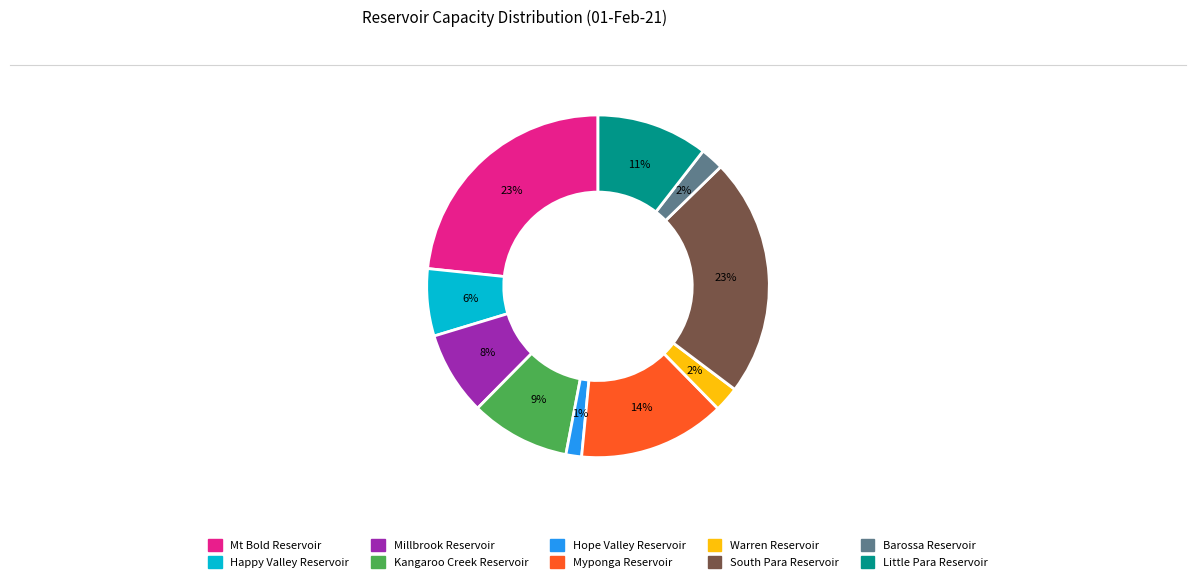

Between Kangaroo Creek Reservoir and Barossa Reservoir, which is larger?

Kangaroo Creek Reservoir